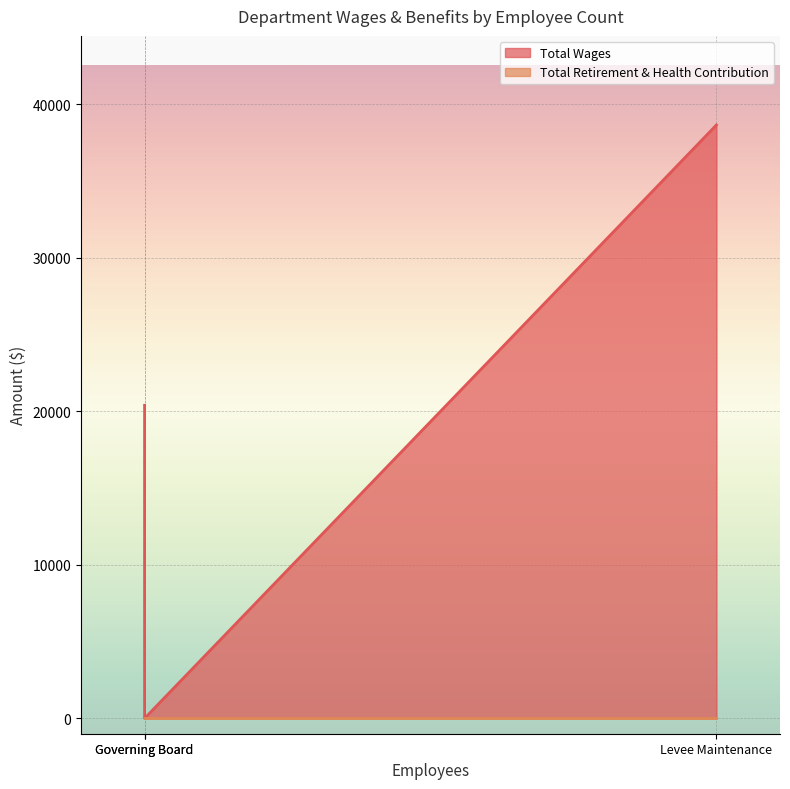

Which label corresponds to the largest value in the chart?

Levee Maintenance